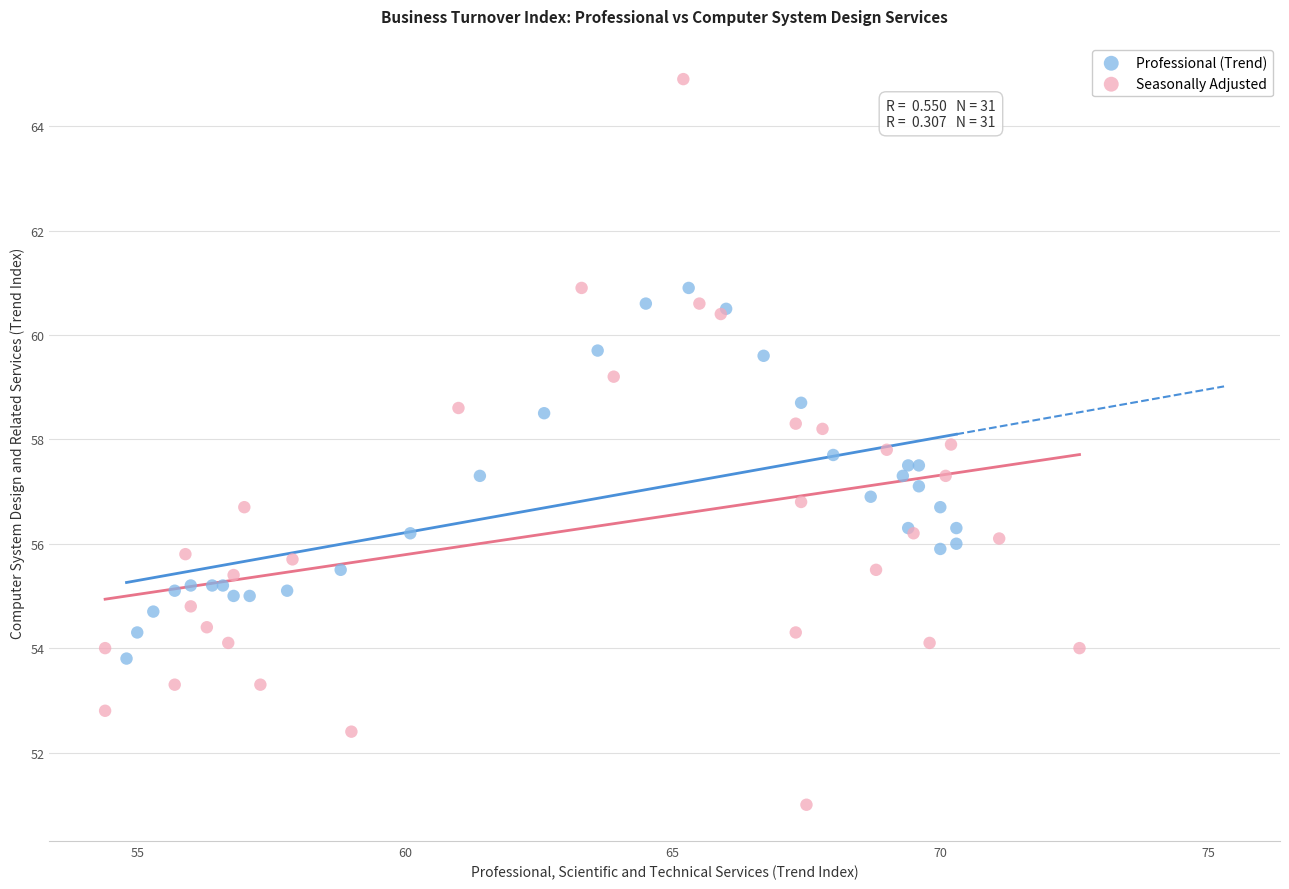

Which series has the widest spread of Y values?

Seasonally Adjusted